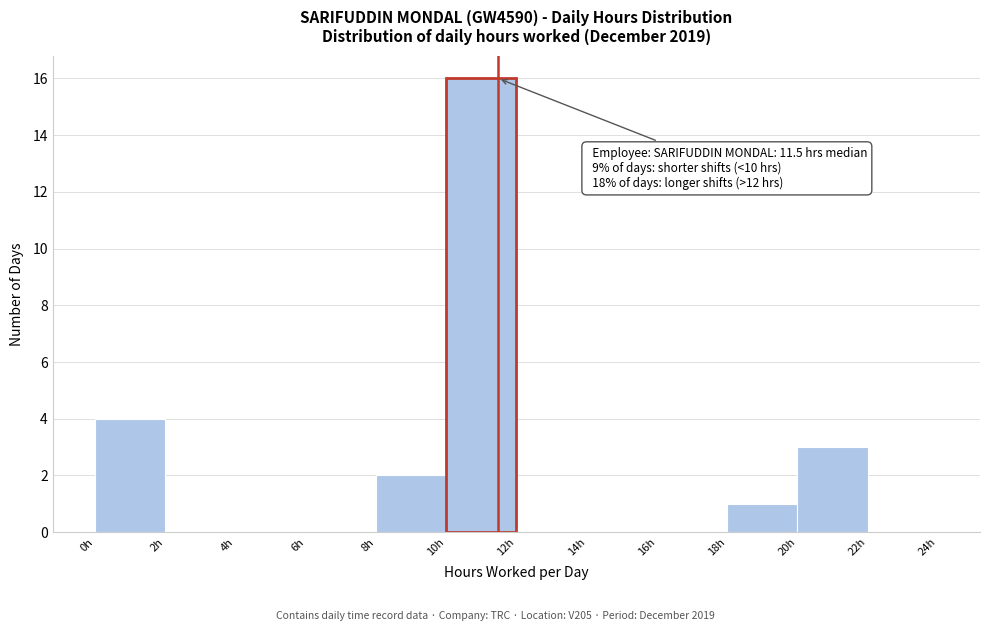

Over which range of the x-axis is the bar tallest?

10 to 12